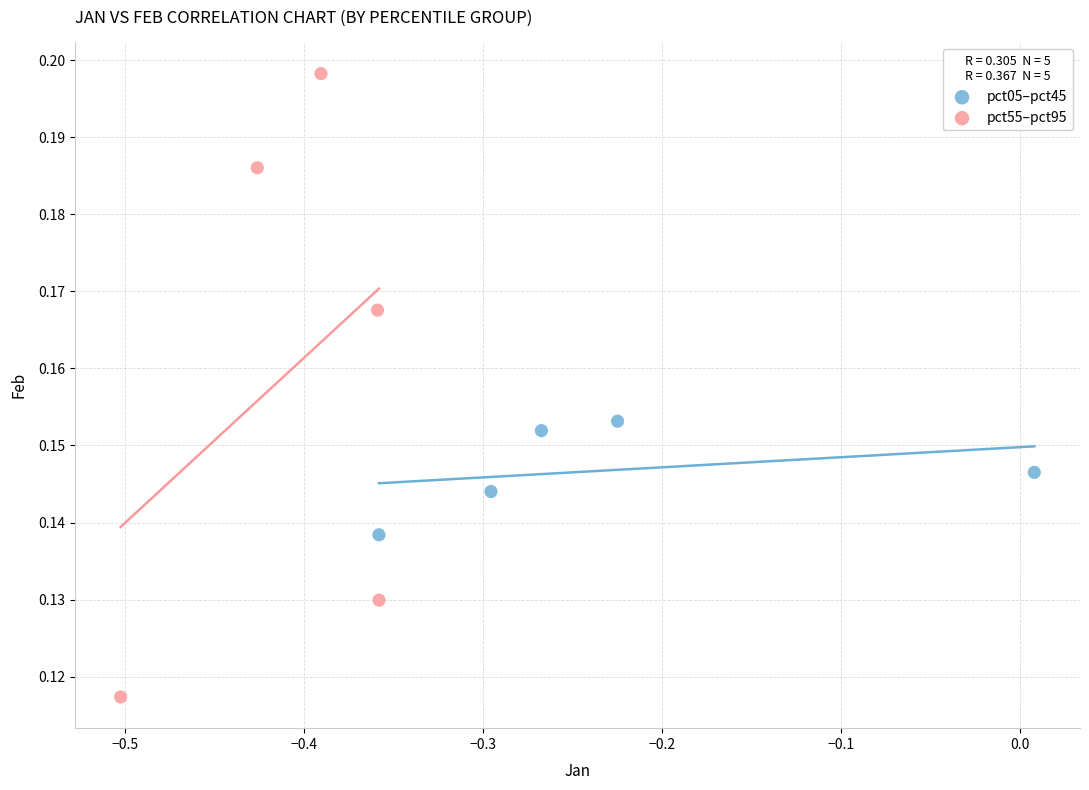

Which series has the widest spread of Y values?

pct55–pct95